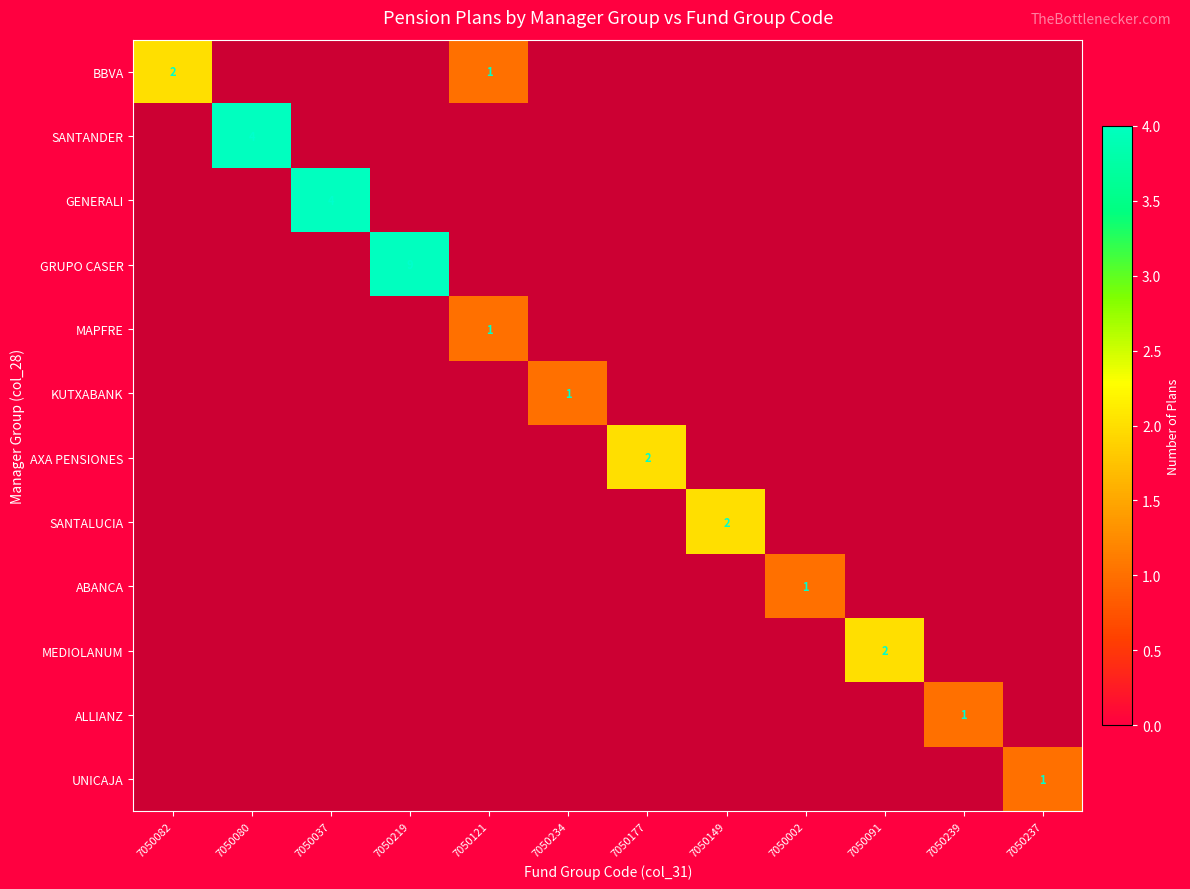

The MAPFRE series shows 1 at 7050121. True or false?

True